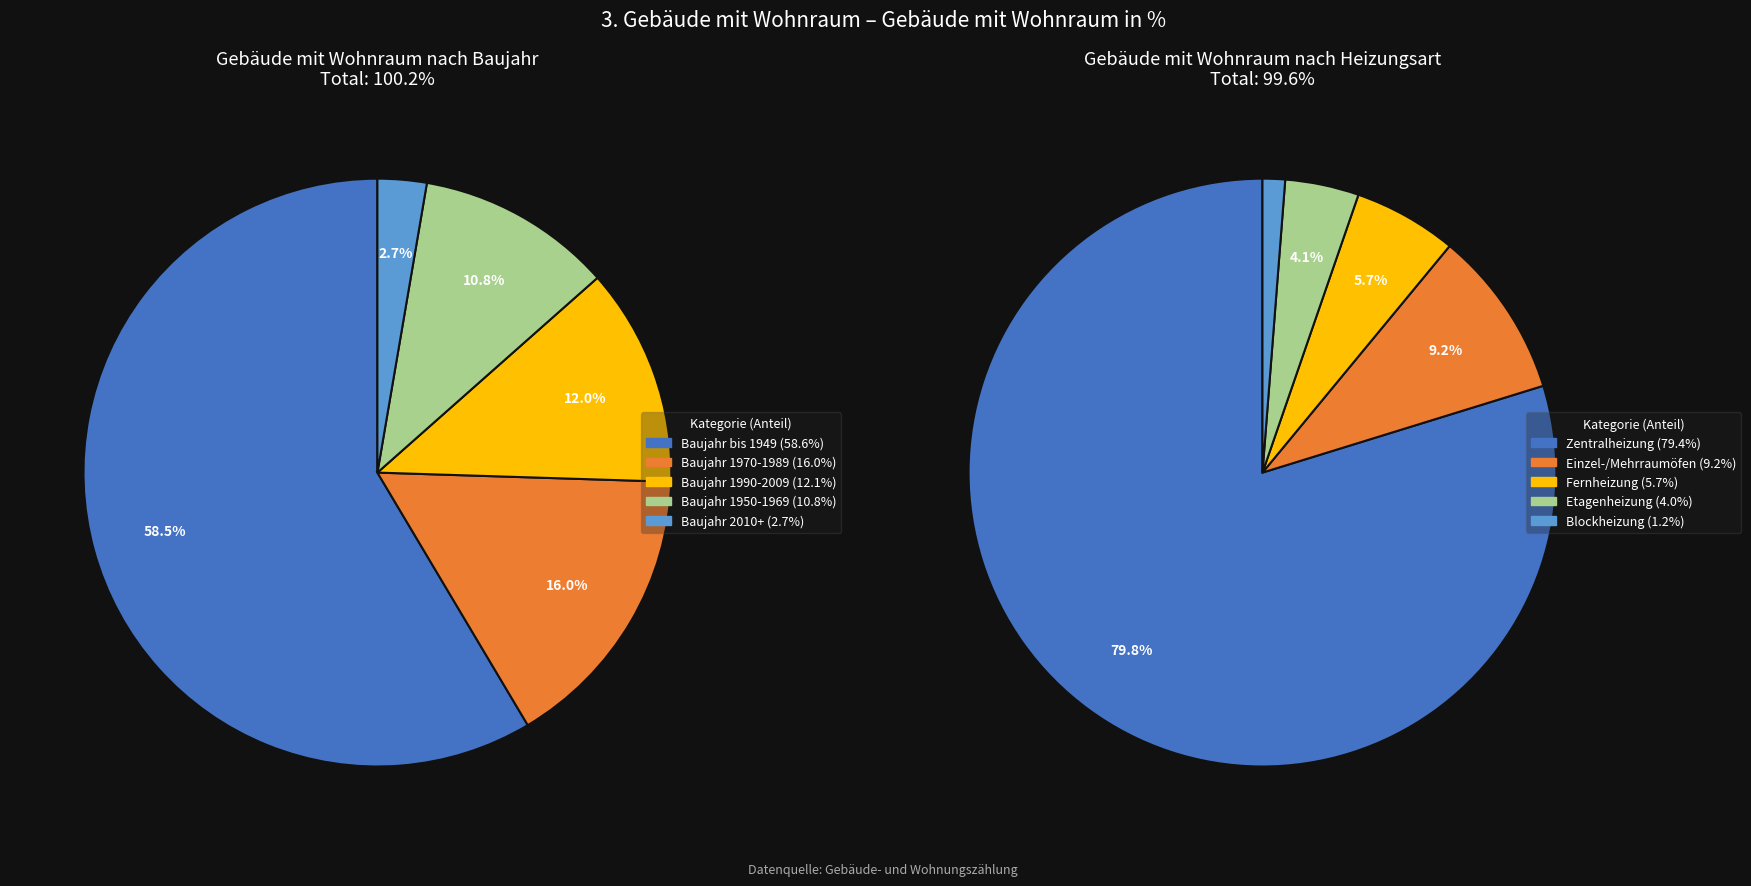

To the nearest percent, what portion does Baujahr 1970-1989 represent?

16%